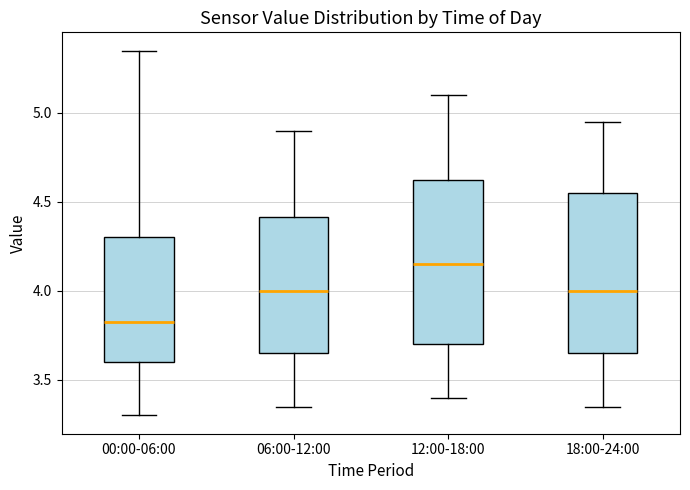

Which box has the lowest median line?

00:00-06:00